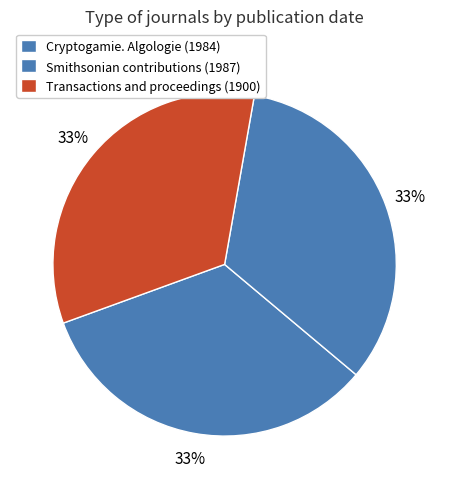

To the nearest percent, what portion does Transactions and proceedings (1900) represent?

33%